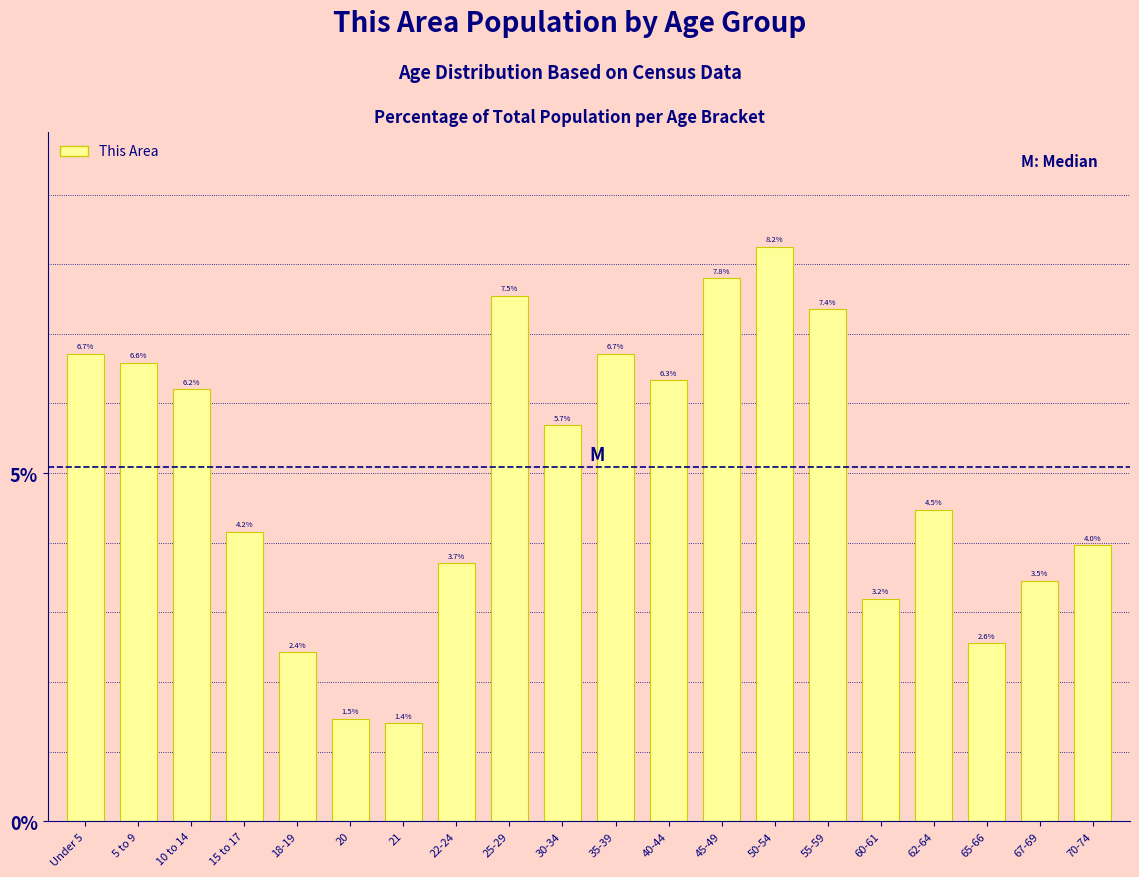

Reading left to right, extract all data points from this chart.

6.7	6.6	6.2	4.2	2.4	1.5	1.4	3.7	7.5	5.7	6.7	6.3	7.8	8.2	7.4	3.2	4.5	2.6	3.5	4.0